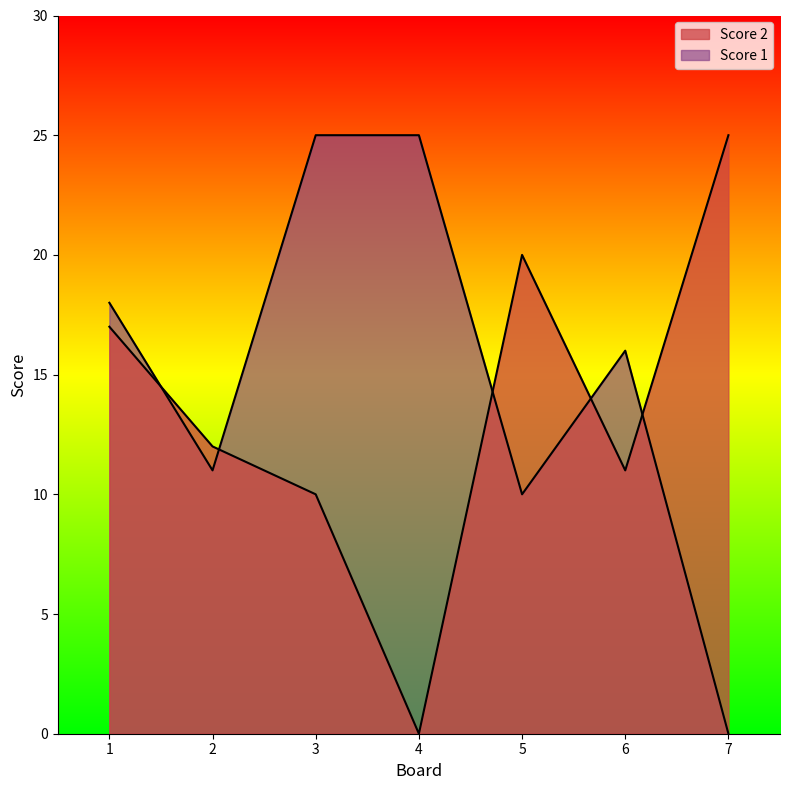

What is the sum of all Score 1 values?

105